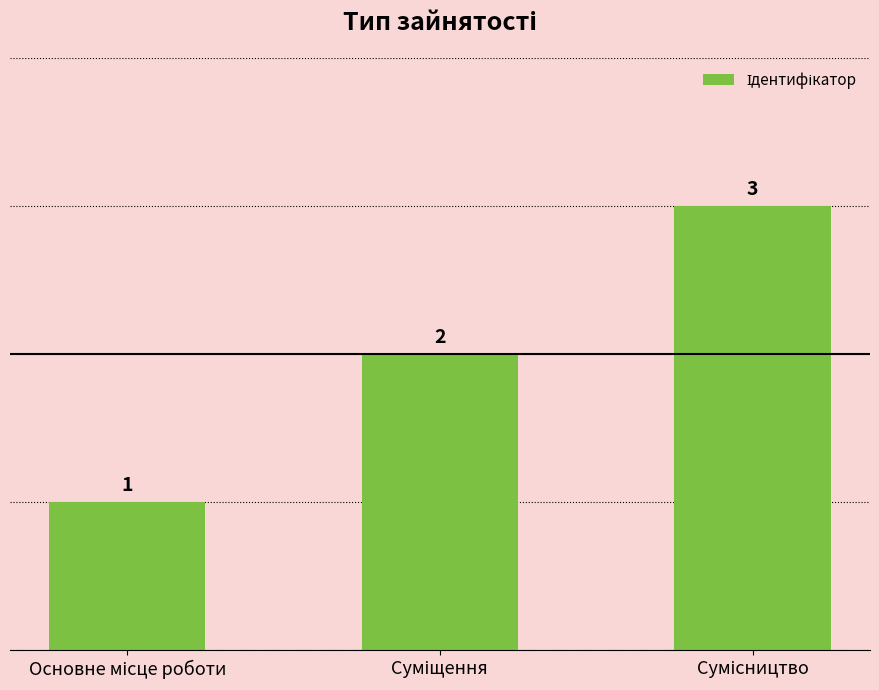

Are the bars horizontal?

No